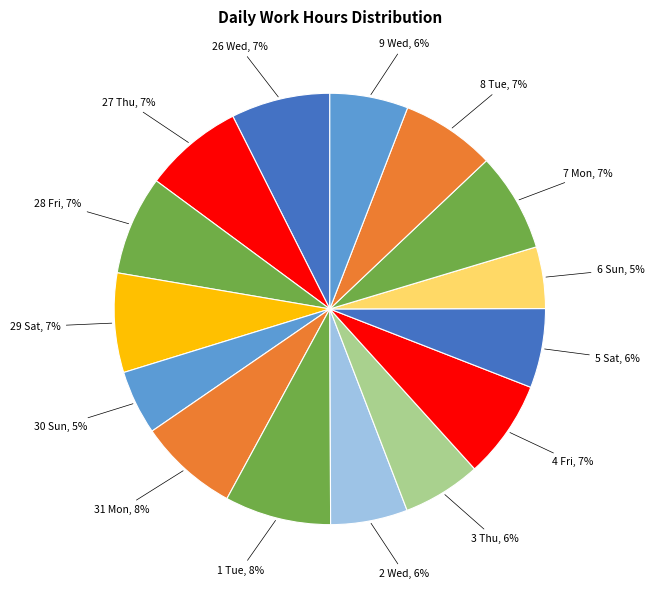

How many slices are in this pie chart?

15